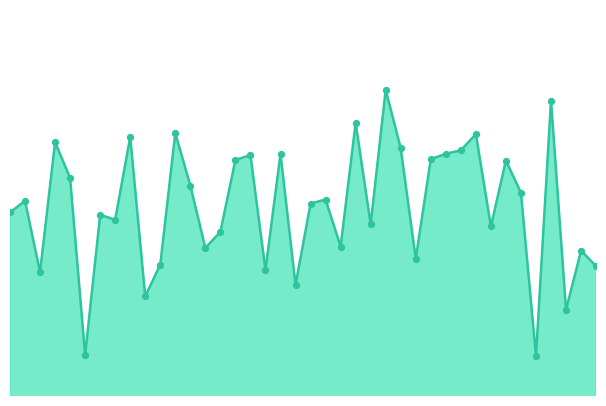

Does the chart have visible grid lines?

No